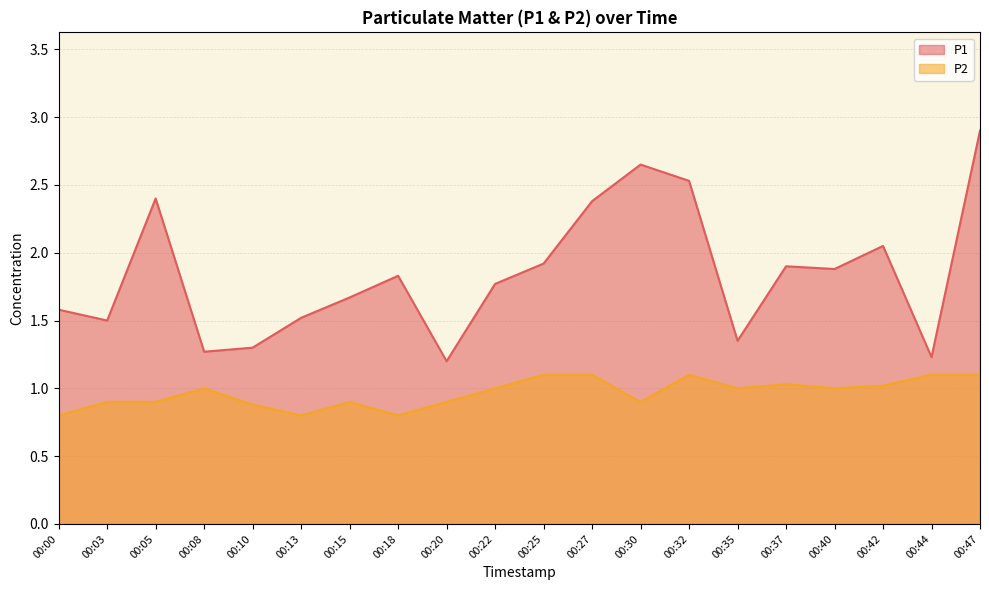

What is the value of the P2 point at the 8th from the left?

0.8